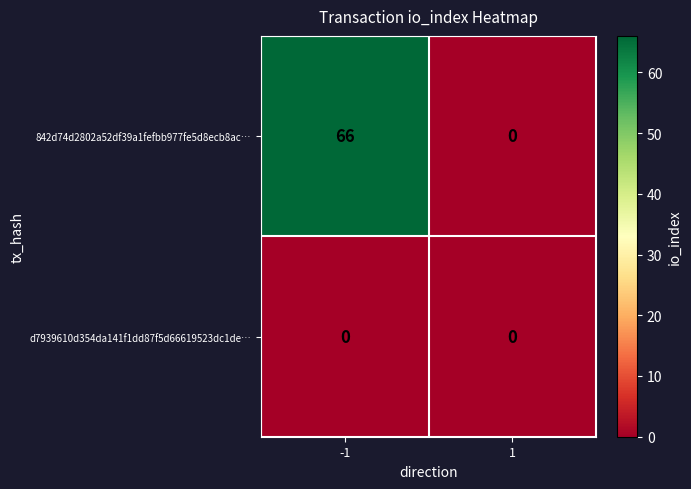

At which category does the chart reach its peak across all series?

-1